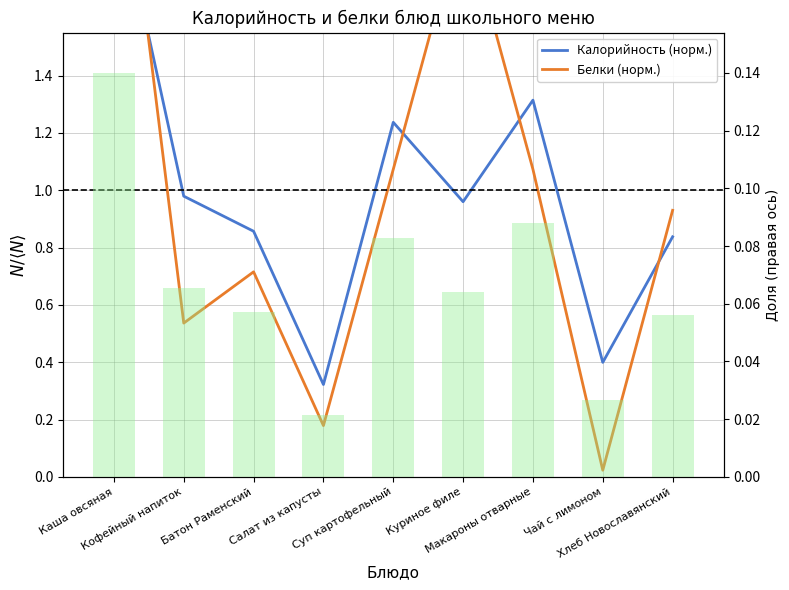

What is the difference between the maximum and second lowest values in the Белки (норм.) series?

2.3